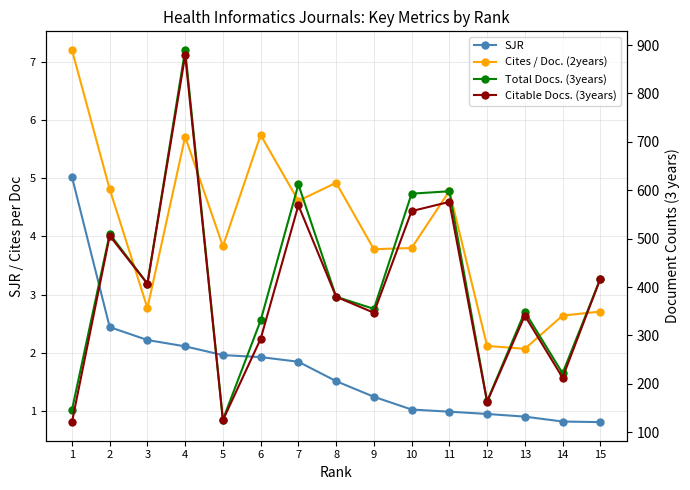

List the series in order of their peak value, lowest first.

SJR, Cites / Doc. (2years), Citable Docs. (3years), Total Docs. (3years)